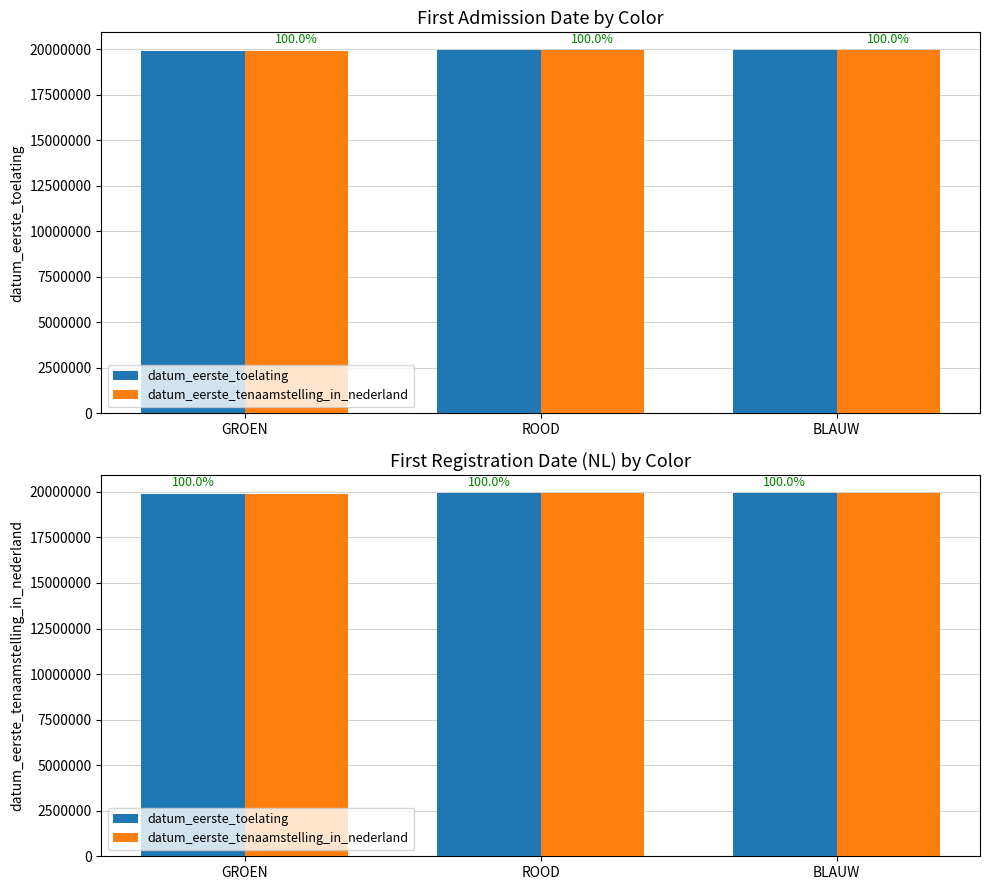

What is the minimum value for datum_eerste_toelating?

19911030